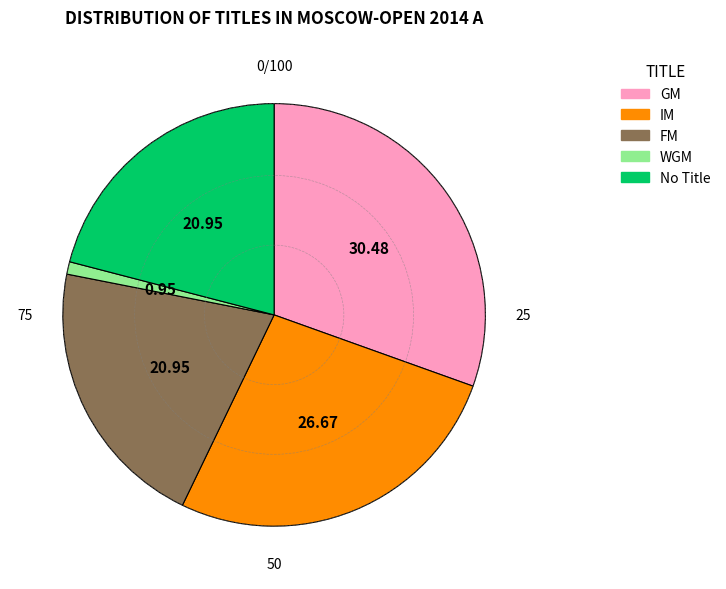

Is there a majority slice in this chart?

No